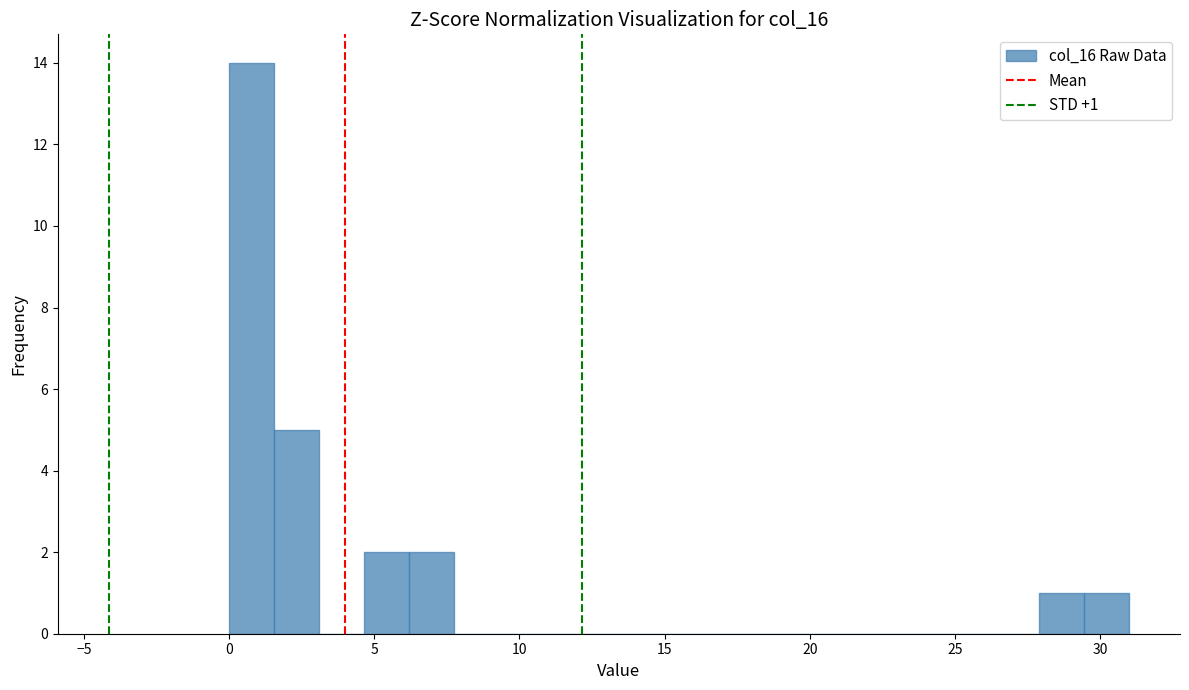

Read against the x-axis, roughly where is the centre of the tallest bar?

1.0